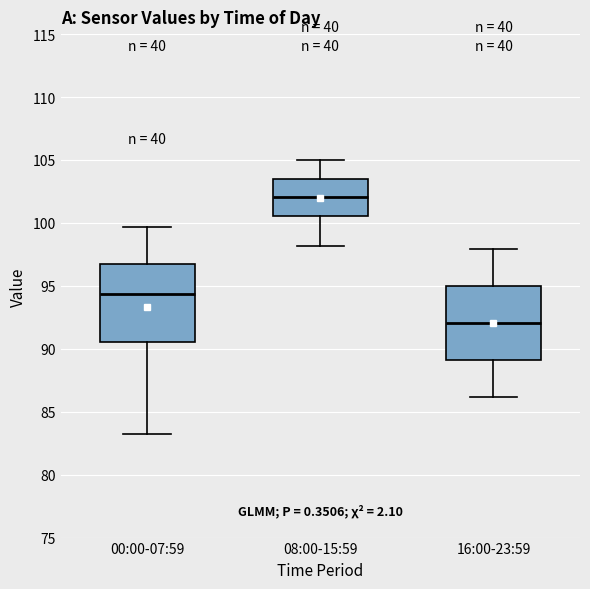

Which box's median line is the highest?

08:00-15:59